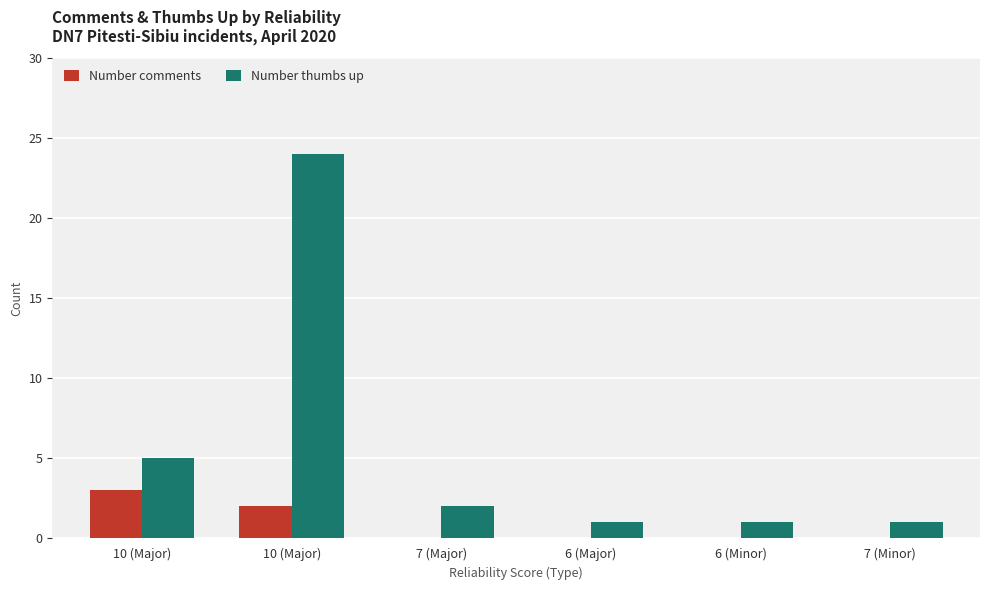

Does the chart contain stacked bars?

No